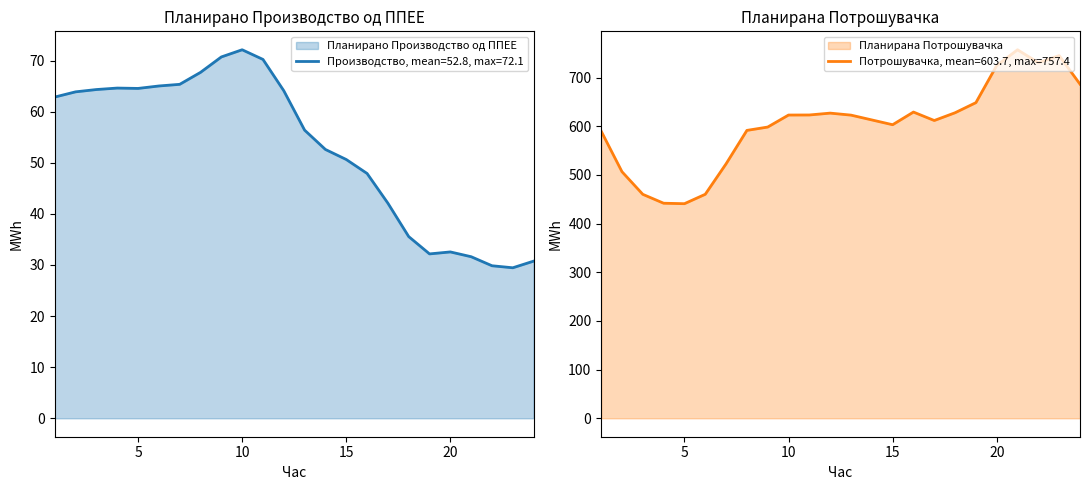

The value of Планирана Потрошувачка at 17 is 612.0. True or false?

True